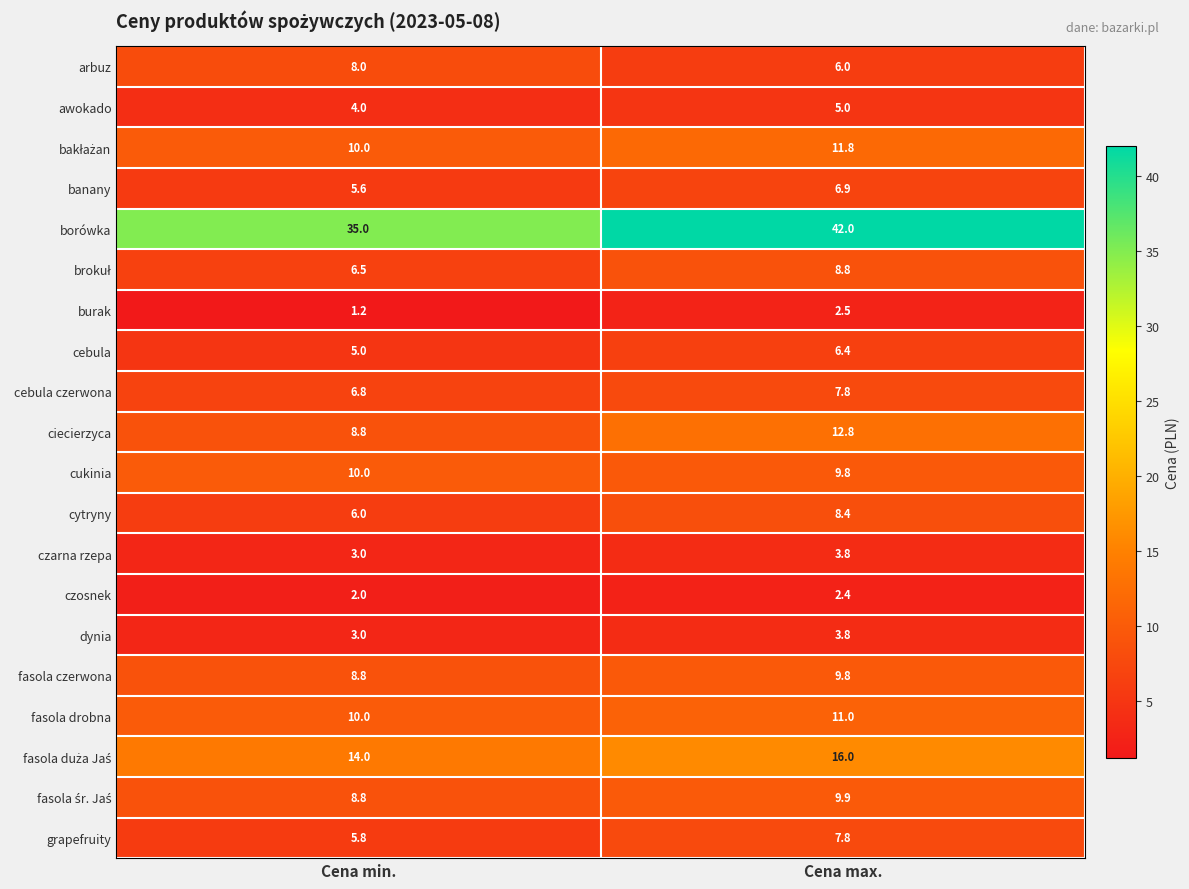

Read the burak value at Cena max..

2.5